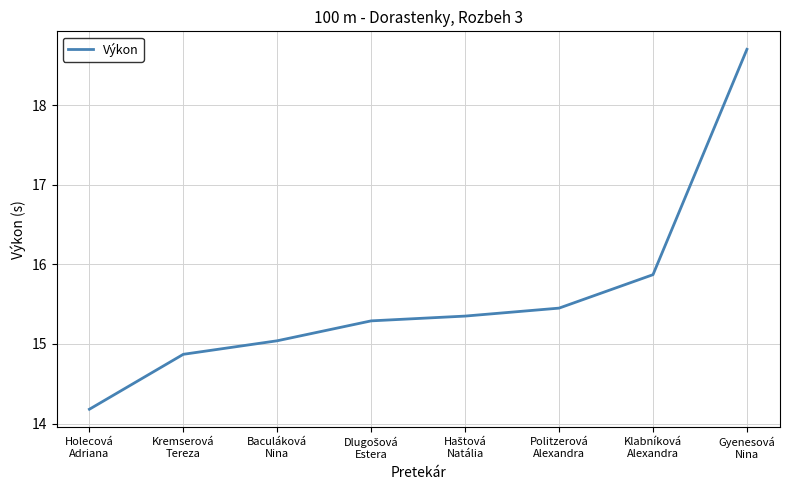

How many distinct data groups are displayed?

1